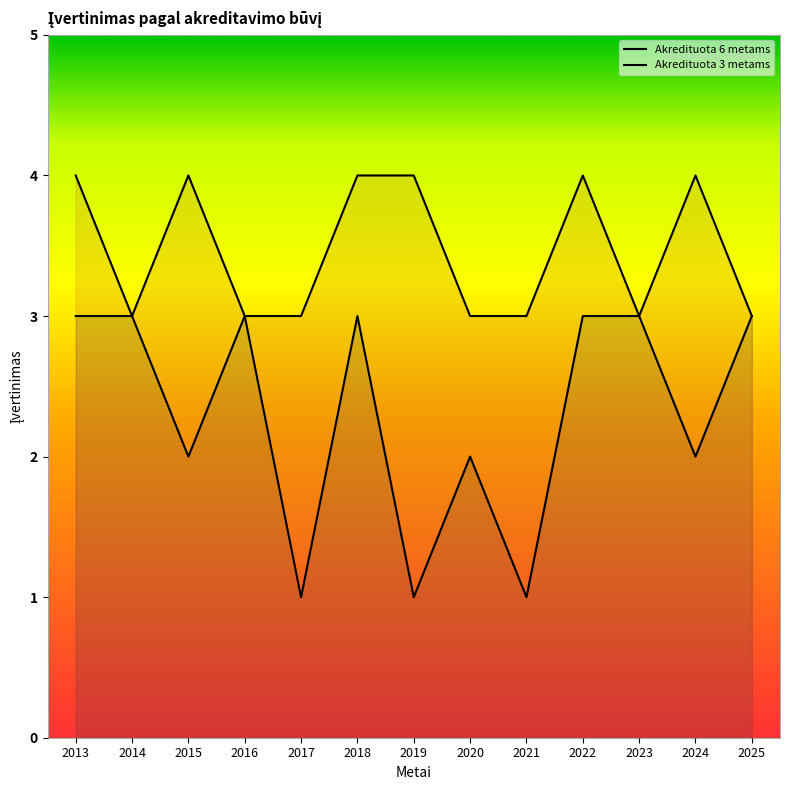

Reading left to right, list all the values displayed in this chart.

Akredituota 6 metams: 2013=4	2014=3	2015=4	2016=3	2017=3	2018=4	2019=4	2020=3	2021=3	2022=4	2023=3	2024=4	2025=3
Akredituota 3 metams: 2013=3	2014=3	2015=2	2016=3	2017=1	2018=3	2019=1	2020=2	2021=1	2022=3	2023=3	2024=2	2025=3